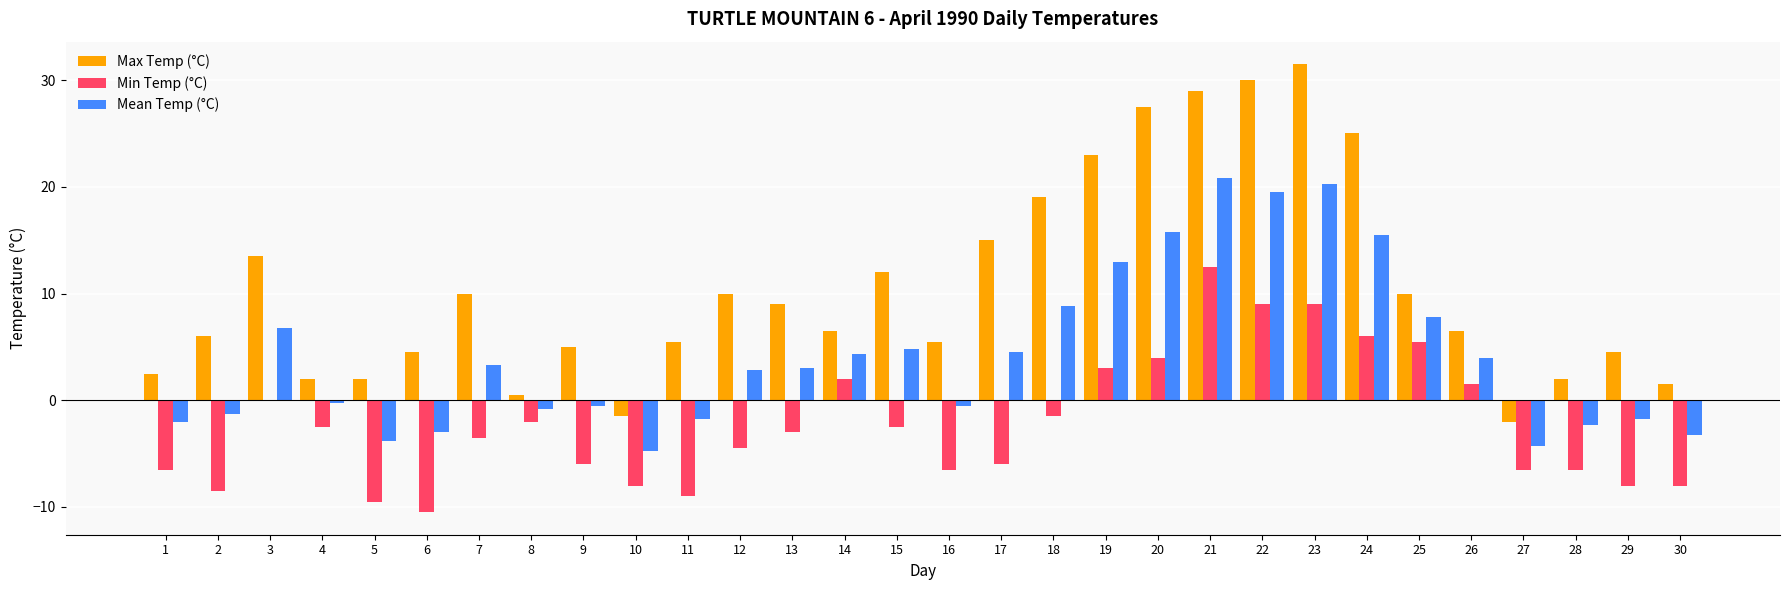

What is the average value of the Mean Temp (°C) series?

4.2